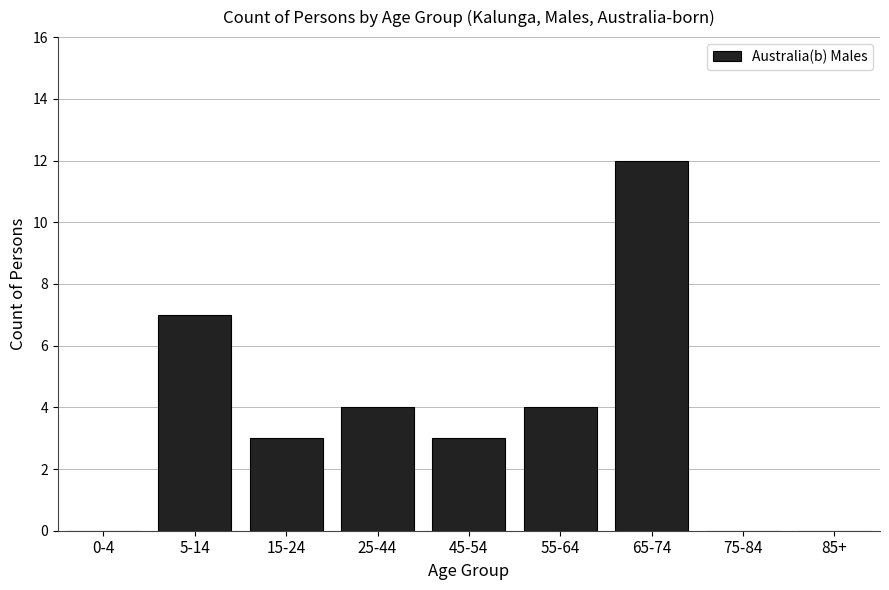

Reading left to right, extract all data points from this chart.

0-4=0	5-14=7	15-24=3	25-44=4	45-54=3	55-64=4	65-74=12	75-84=0	85+=0